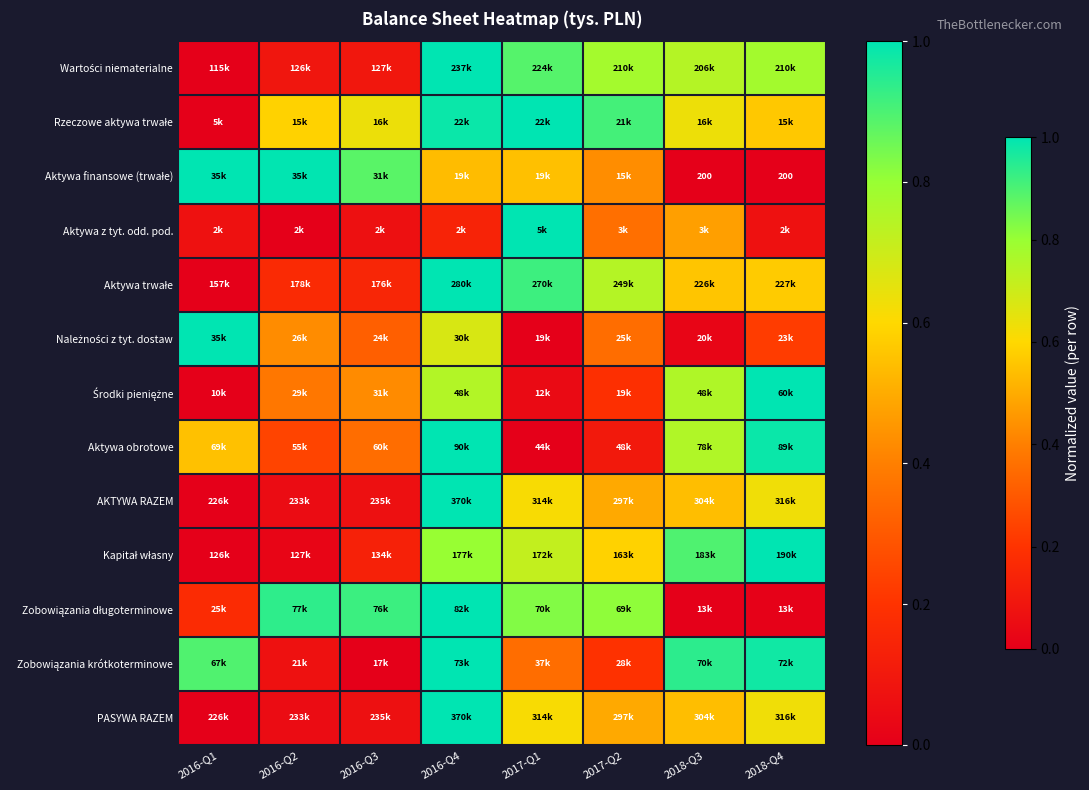

The value of Aktywa finansowe (trwałe) at 2017-Q1 is 0.9. True or false?

False